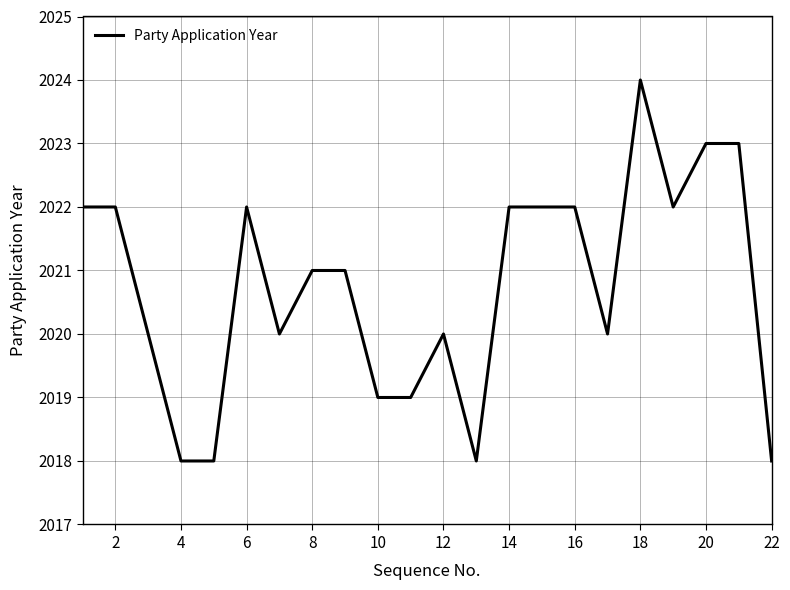

What is the difference between the second highest and second lowest values?

5